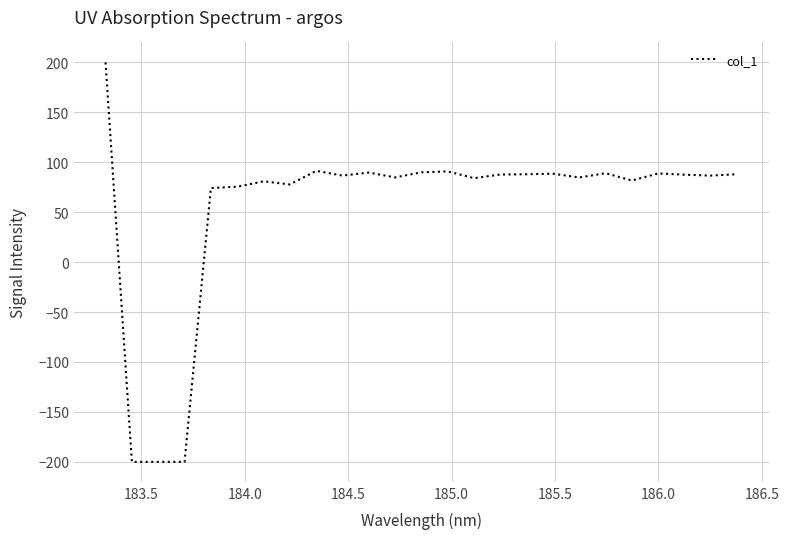

How many lines are shown in the chart?

1